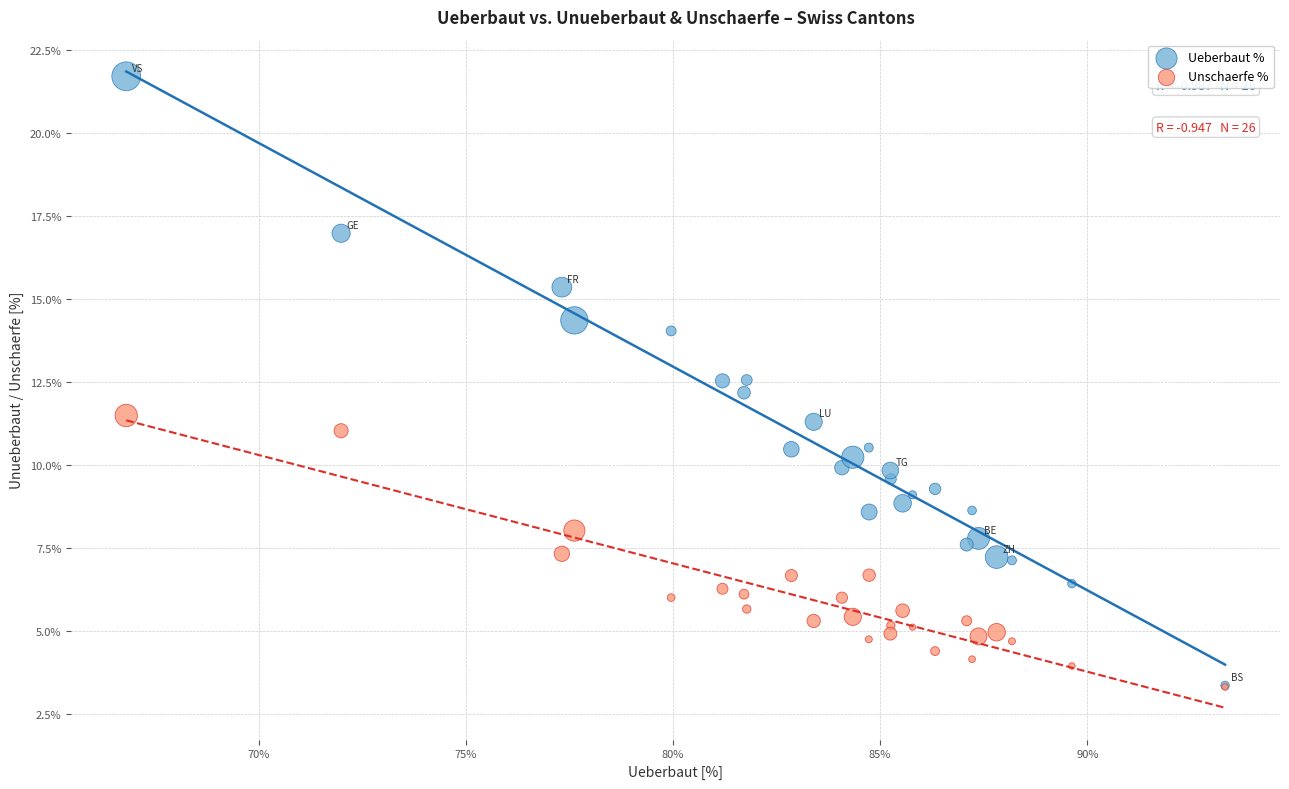

Which series reaches the maximum Y coordinate?

Ueberbaut %